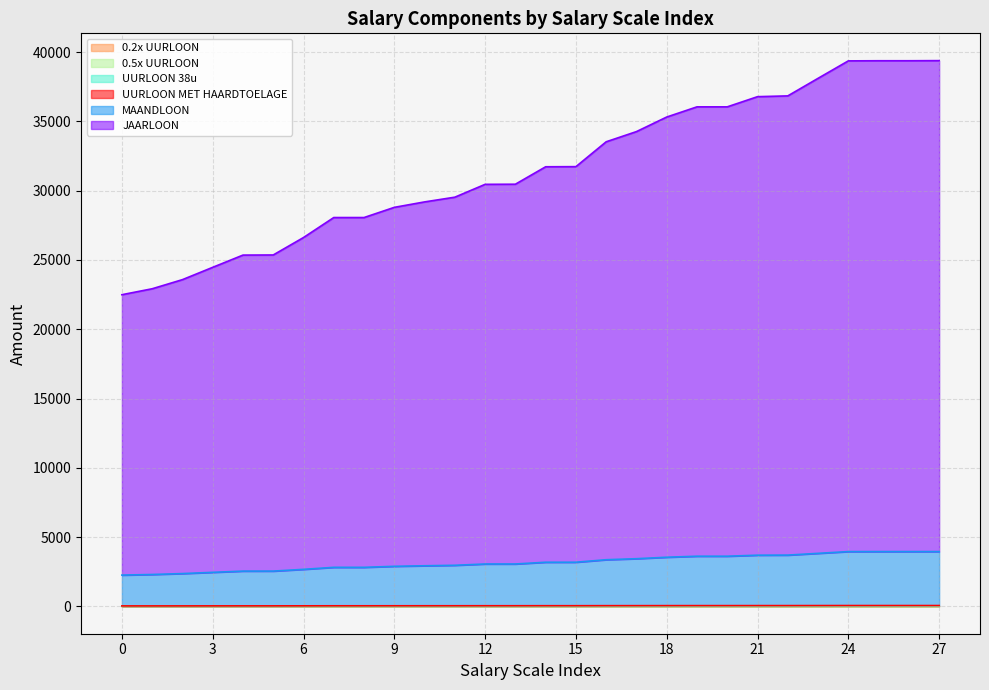

Count the number of categories in the chart.

28